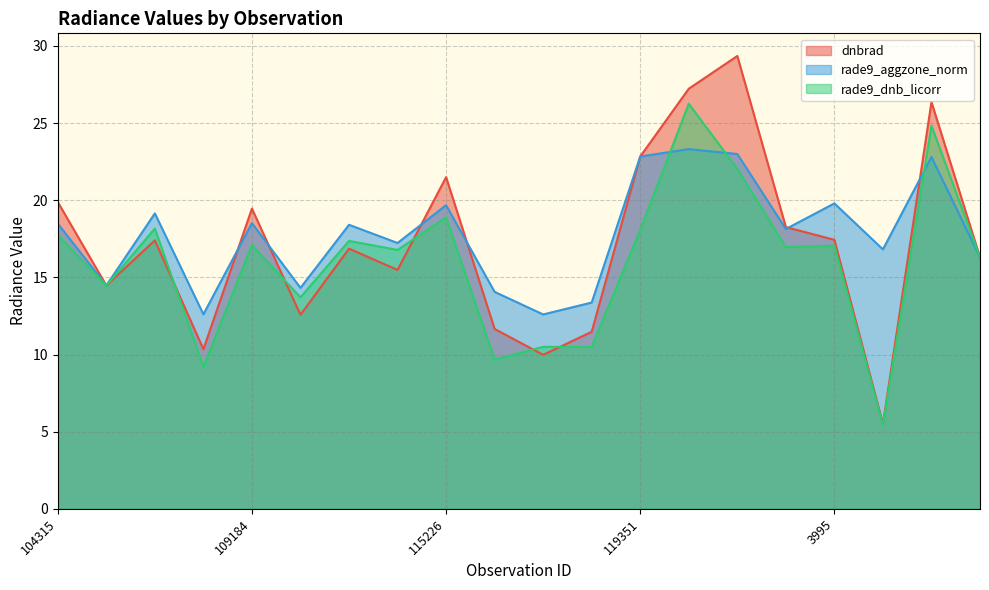

Reading left to right, what are all the values shown in this chart?

dnbrad: 19.9	14.5	17.4	10.3	19.5	12.6	16.9	15.5	21.5	11.7	10.0	11.5	22.8	27.2	29.3	18.3	17.4	5.5	26.4	16.3
rade9_aggzone_norm: 18.5	14.5	19.1	12.6	18.5	14.3	18.4	17.2	19.7	14.1	12.6	13.4	22.8	23.3	23.0	18.1	19.8	16.8	22.8	16.3
rade9_dnb_licorr: 17.8	14.5	18.2	9.2	17.1	13.7	17.4	16.8	18.9	9.7	10.5	10.5	18.1	26.3	22.0	17.0	17.1	5.4	24.8	16.3